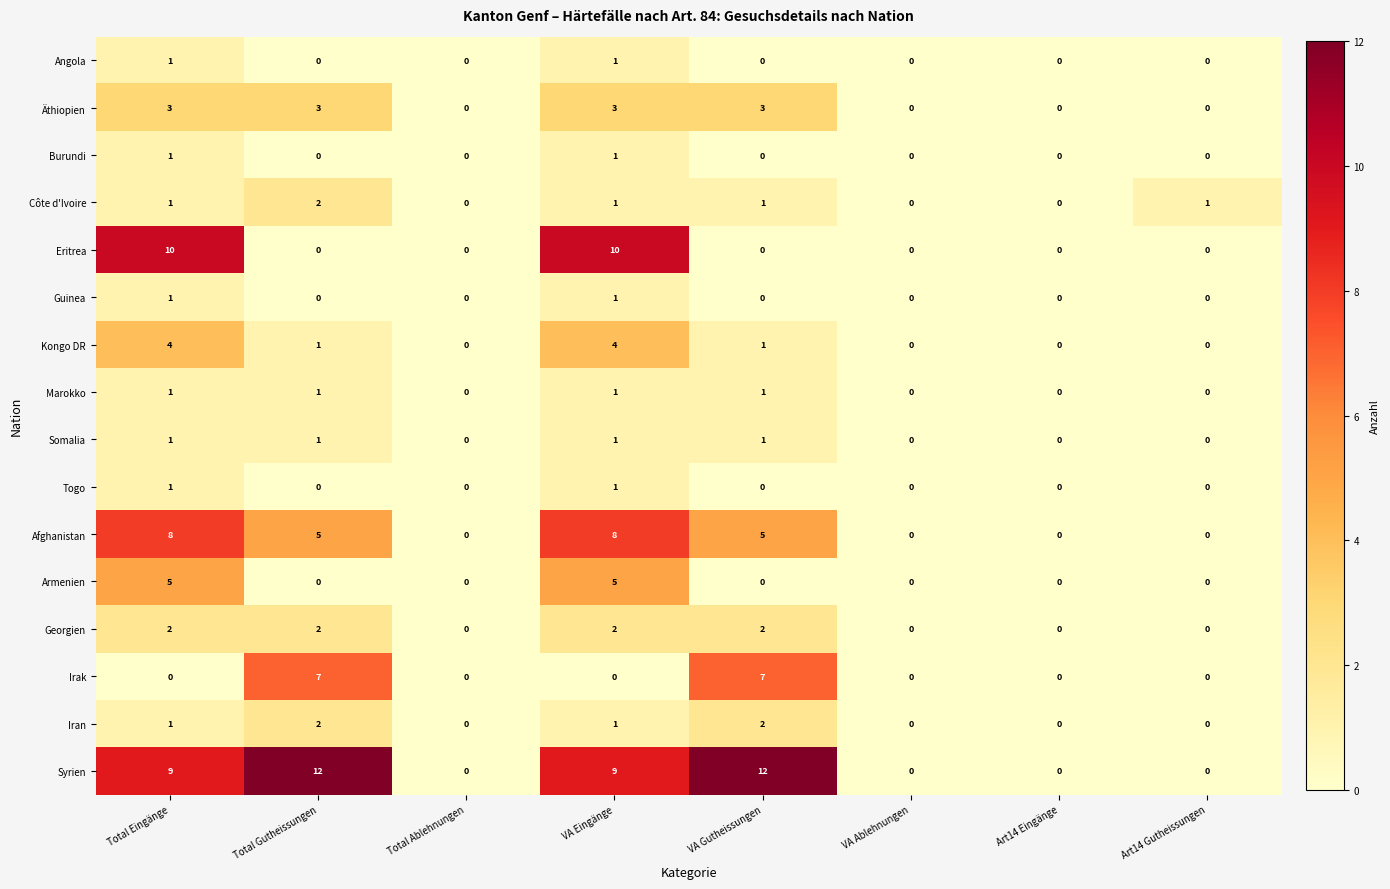

What is the maximum value shown in the chart?

12